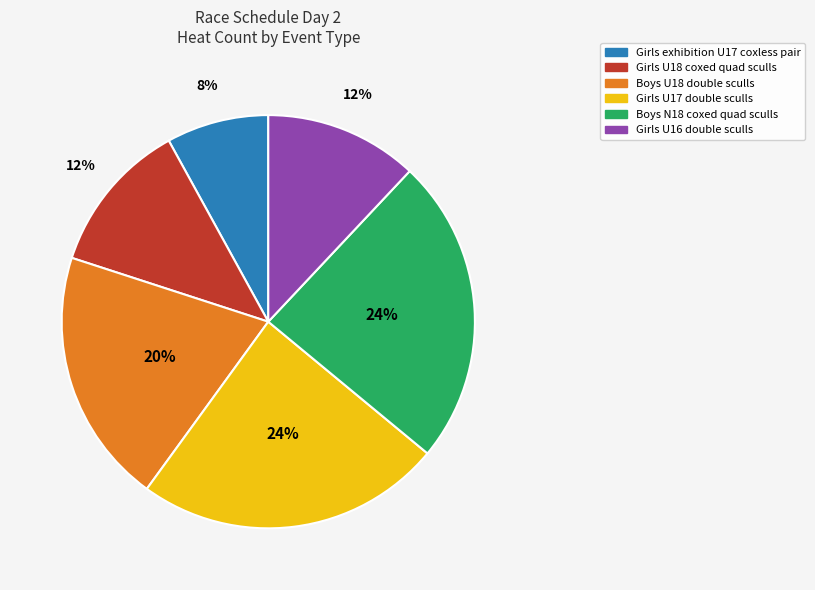

How many segments does this pie chart have?

6